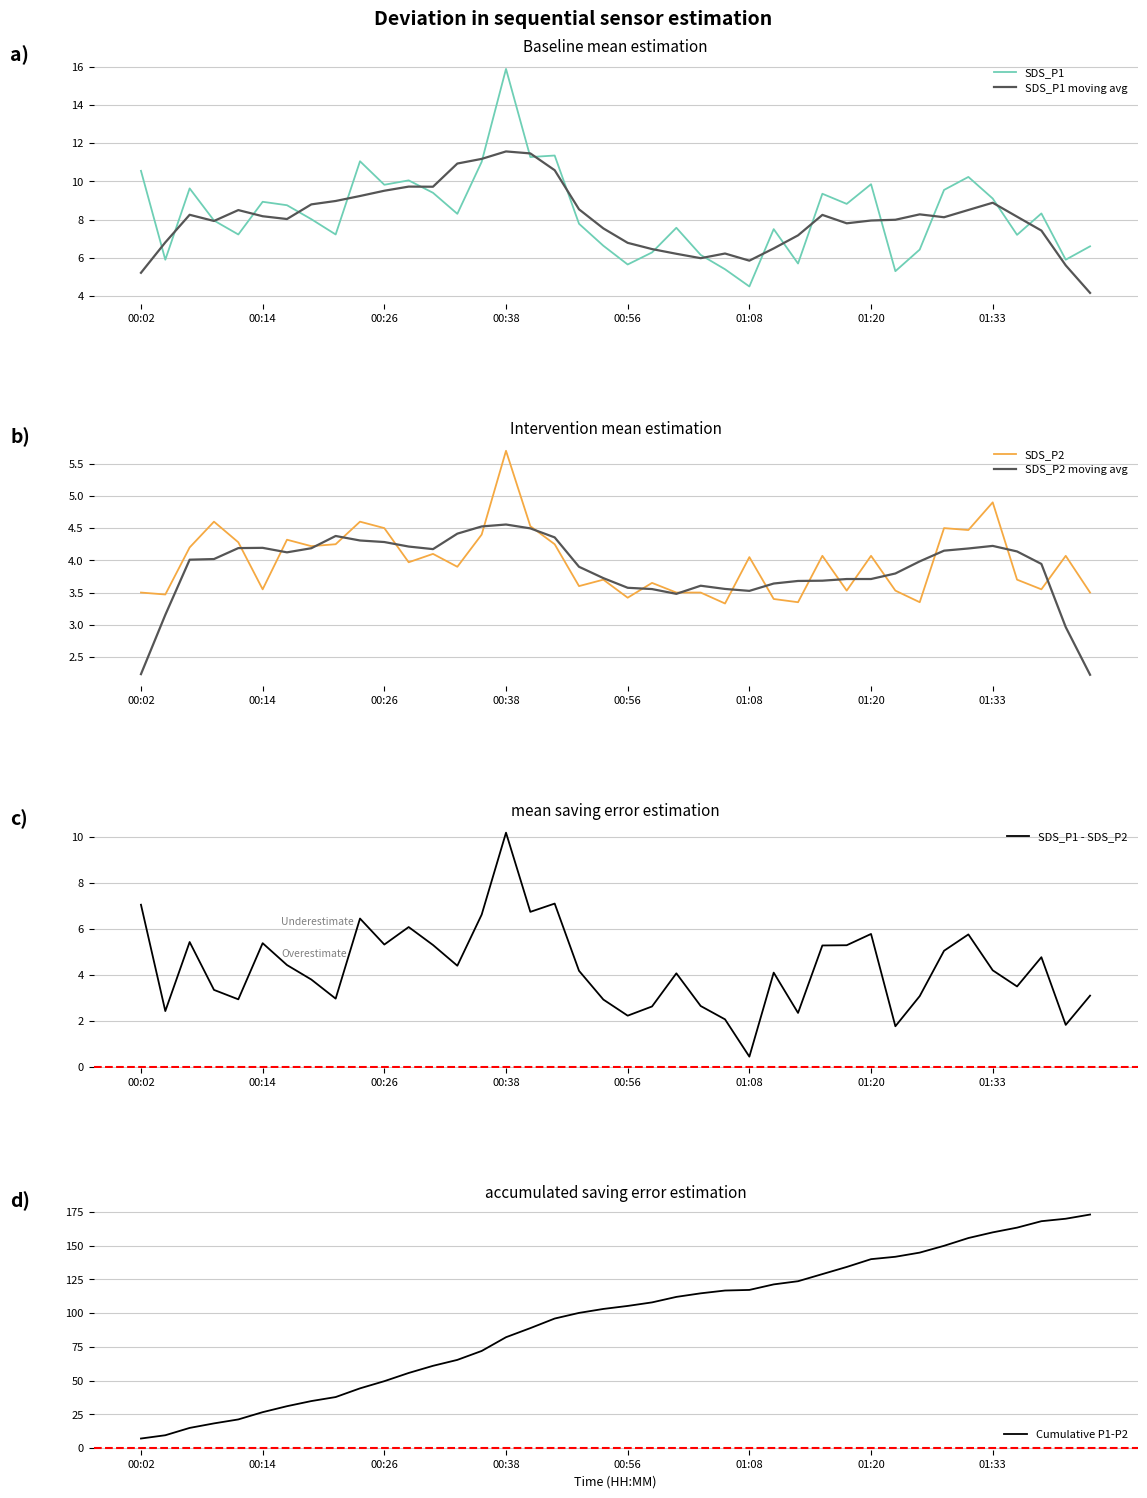

What is the highest value of the SDS_P1 moving avg series?

11.6